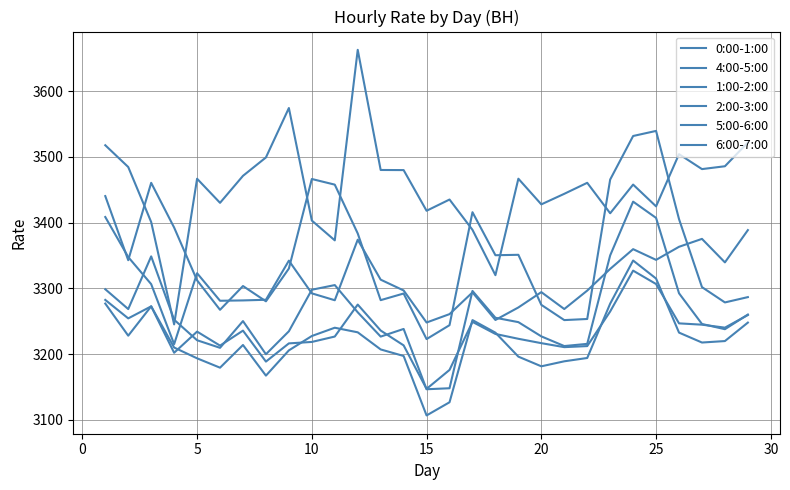

True or false: 2:00-3:00 and 5:00-6:00 cross at least once.

False